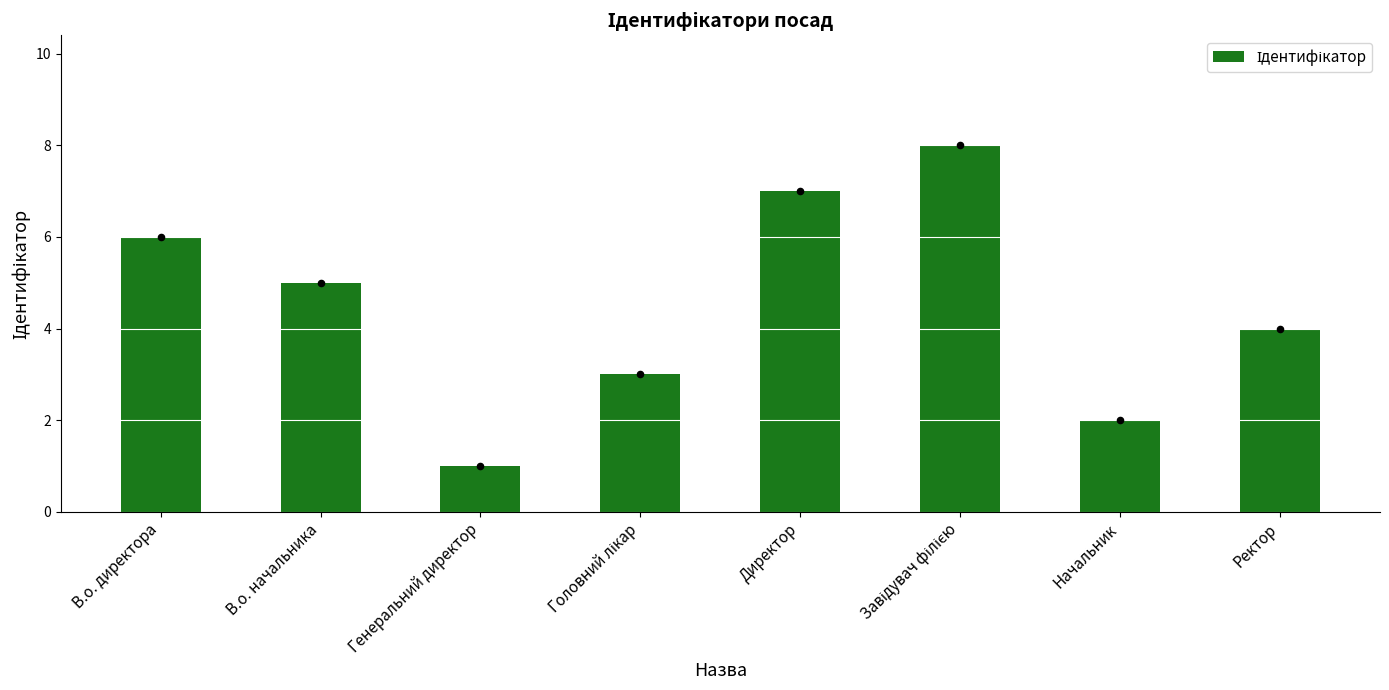

What is the change in value from Головний лікар to Ректор?

+1